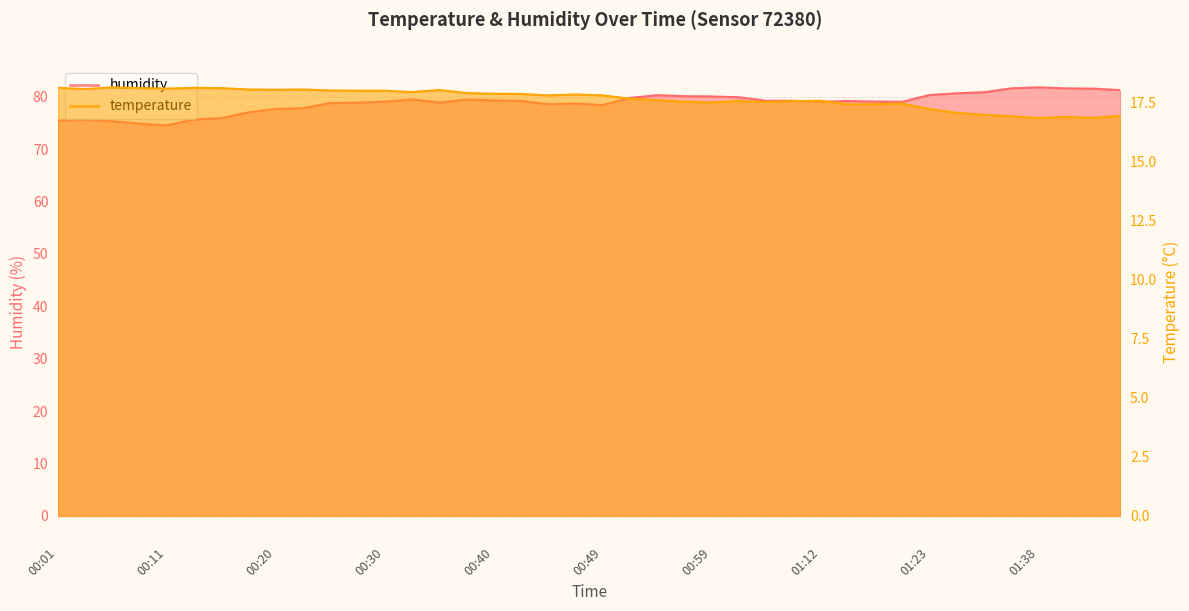

Which series changed the most between 00:37 and 01:12?

humidity